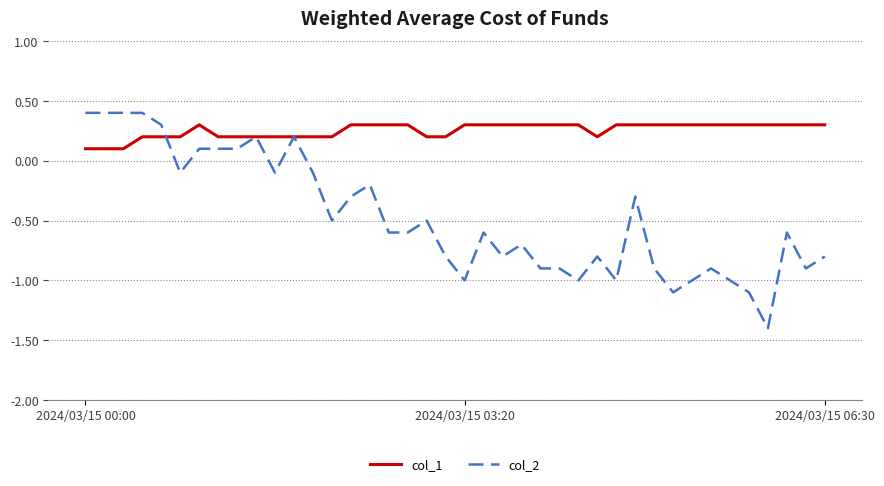

Rank the series by their average value, from lowest to highest.

col_2, col_1